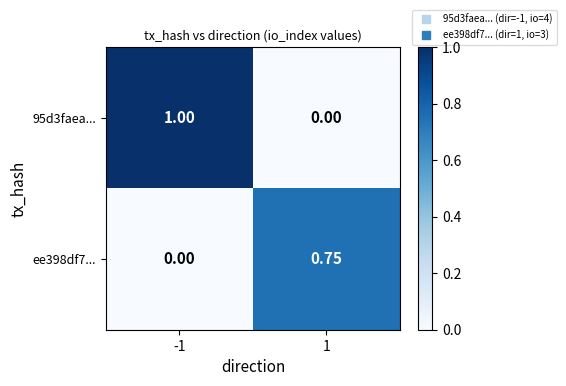

How many positive values does the ee398df7... series have?

1